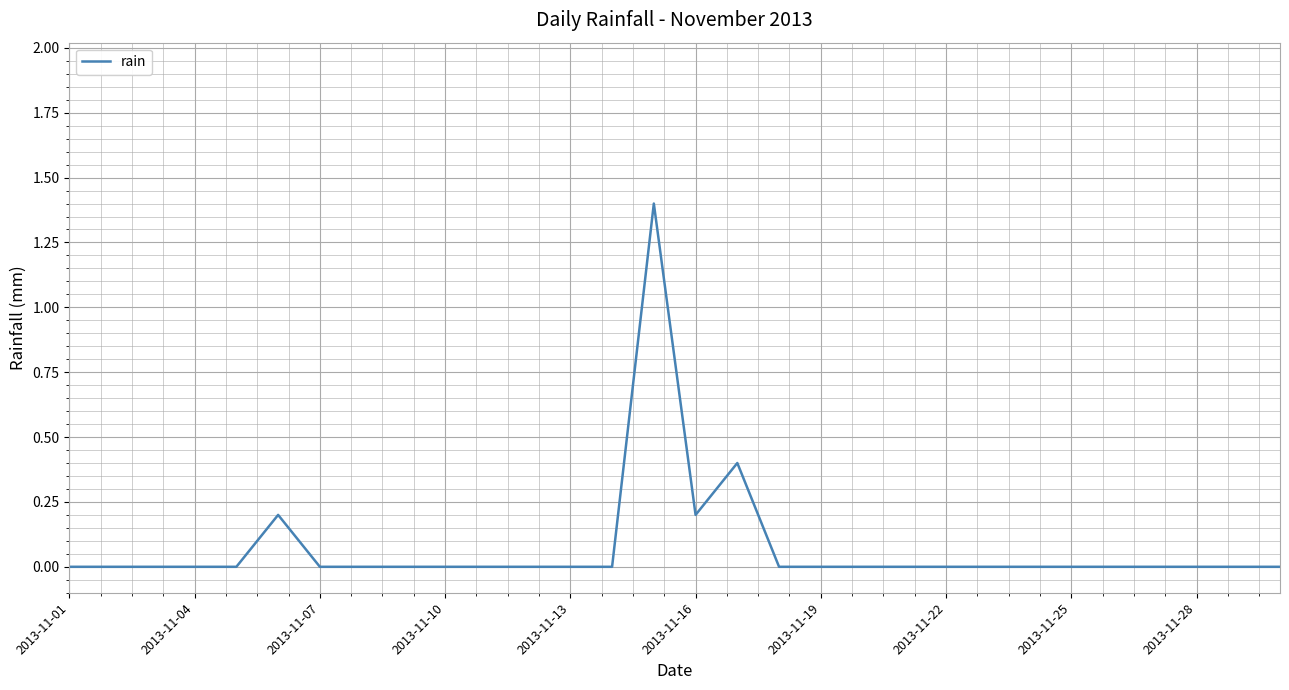

What is the difference between the maximum and minimum values?

1.4